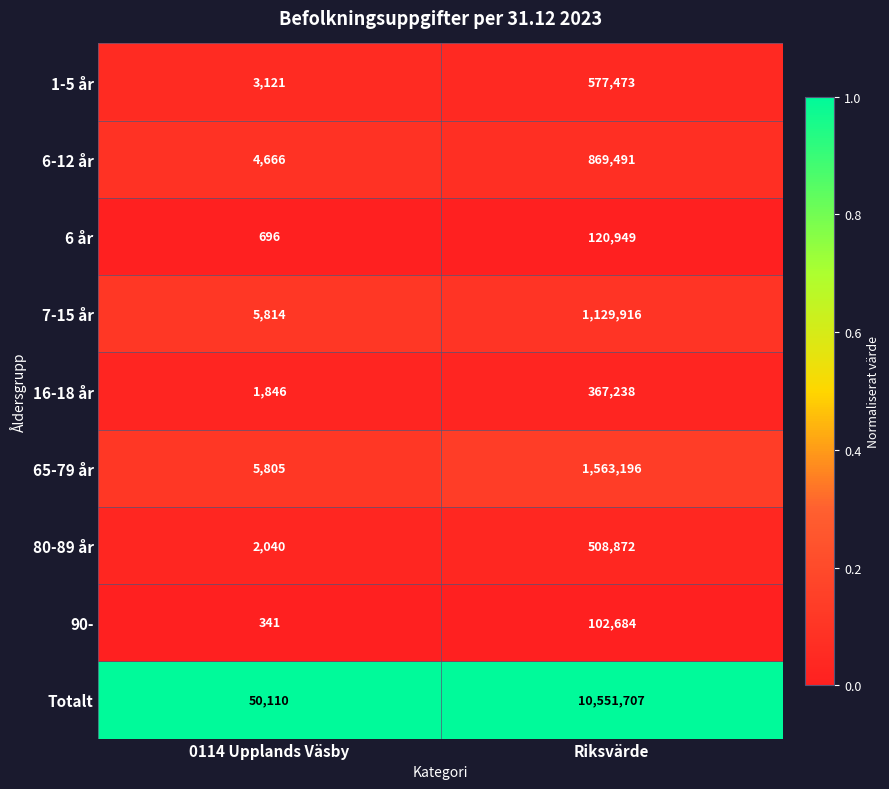

At which category is the sum across all series the highest?

Riksvärde